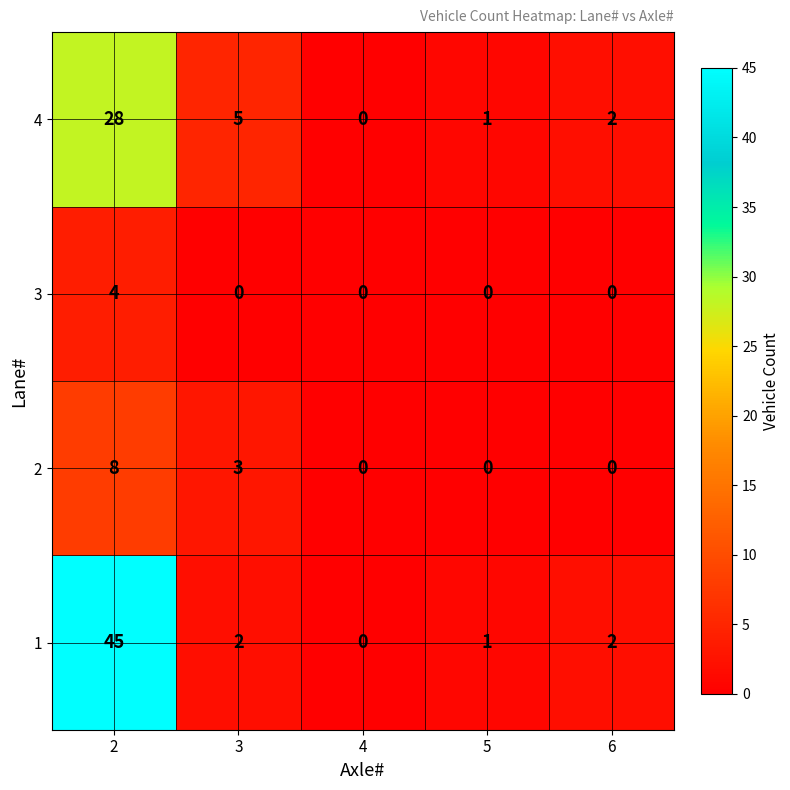

Is it true that 4 equals 8 at 2?

False